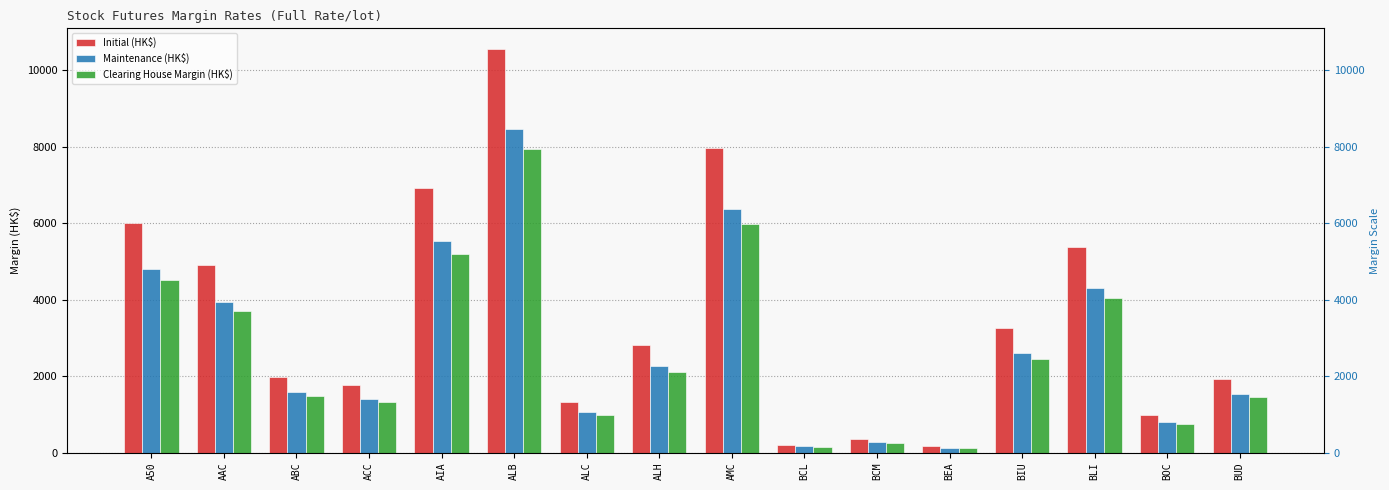

What is the value of the Maintenance (HK$) bar at the 14th from the left?

4298